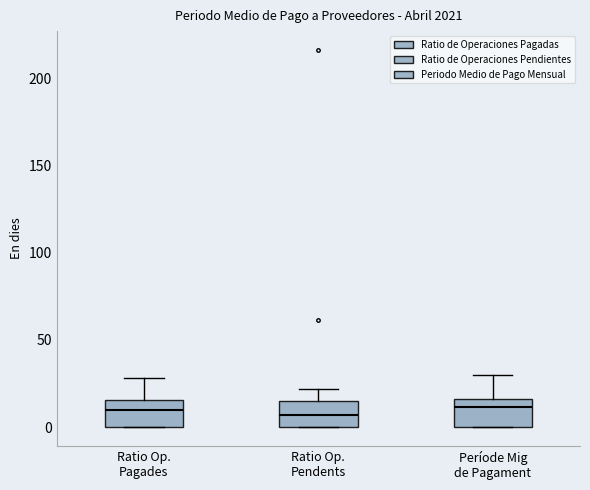

Reading left to right, transcribe this box plot: for each box, give where its median line is, the range the box spans, and where its two whiskers end, as read against the y-axis. The values are not printed on the chart, so give them approximately, as read against the axis.

Ratio Op. Pagades: median 10, box 0 to 15, whiskers 0 to 30
Ratio Op. Pendents: median 5, box 0 to 15, whiskers 0 to 20
Període Mig de Pagament: median 10, box 0 to 15, whiskers 0 to 30